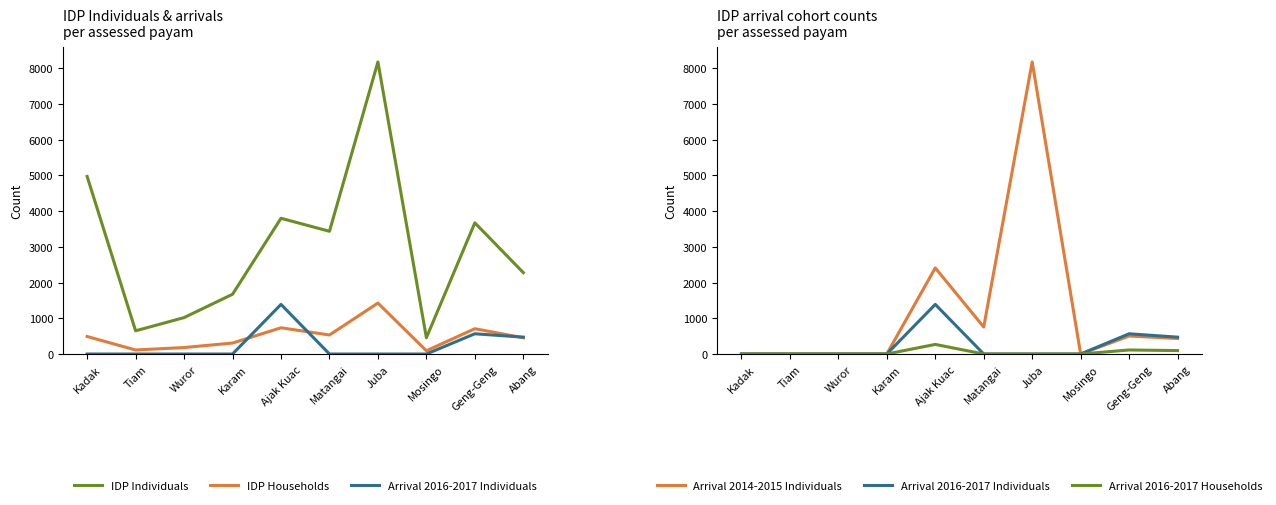

How many values in the Arrival 2014-2015 Individuals series are below 434?

5